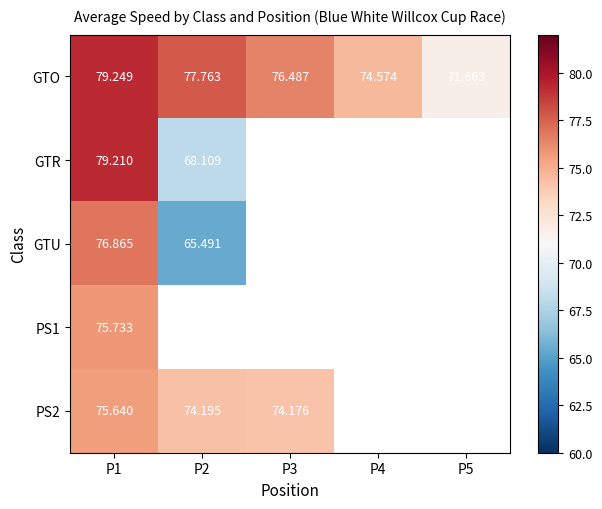

Between P5 and P1, which is larger?

P1